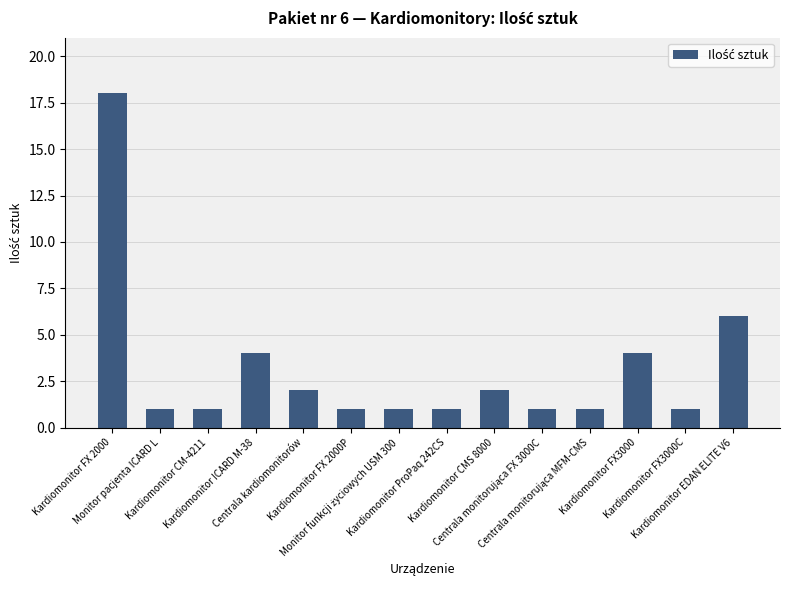

What is the greatest value displayed?

18